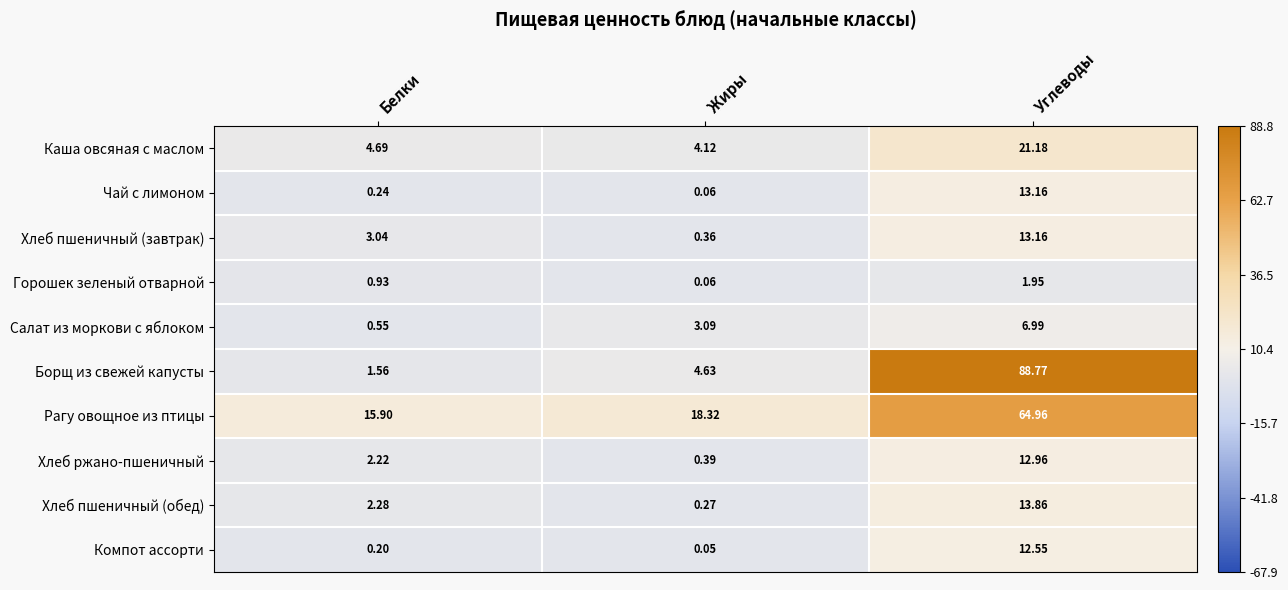

Which category has the highest value across all series?

Углеводы